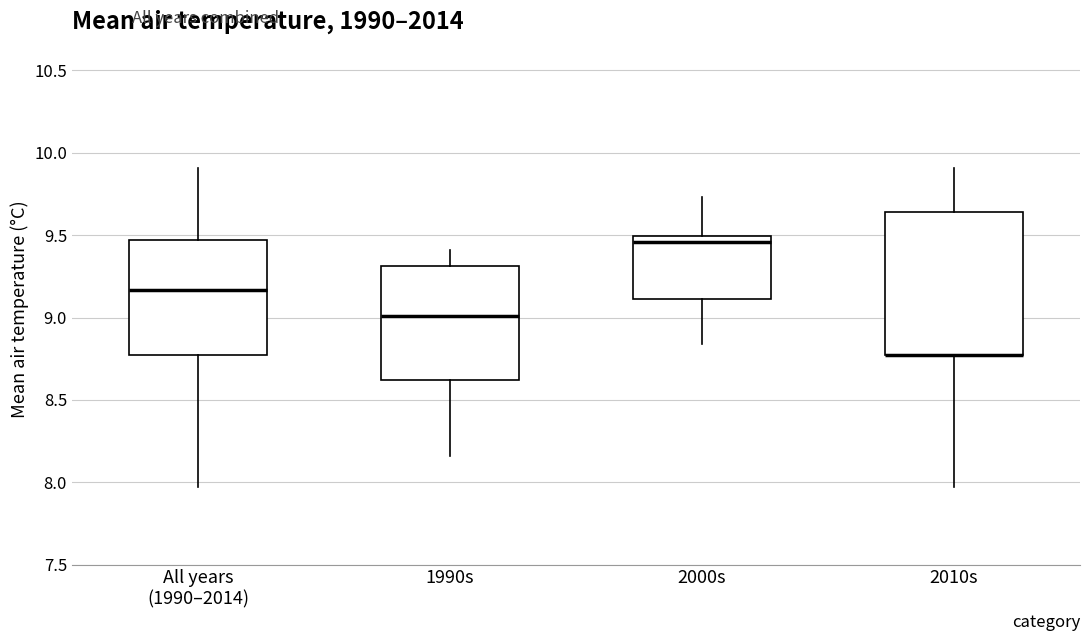

Comparing the boxes themselves (not the whiskers), which one is the tallest?

2010s